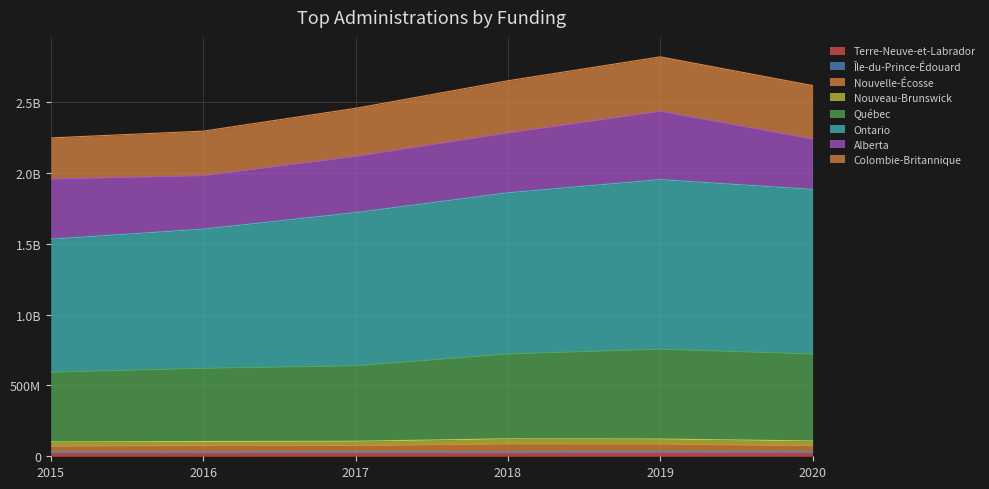

Does the chart have visible grid lines?

Yes